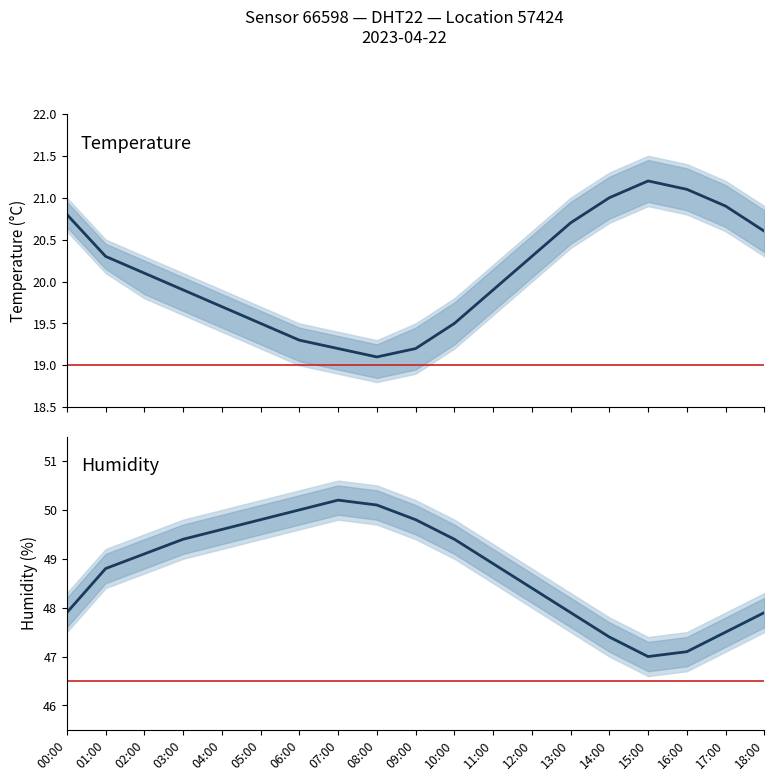

What is the label of the 5th point from the left?

04:00